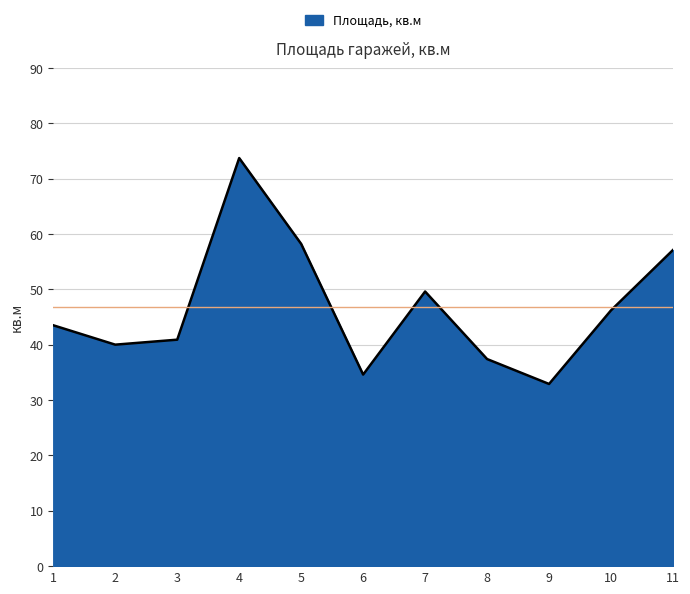

At which label does the data first exceed 43?

1